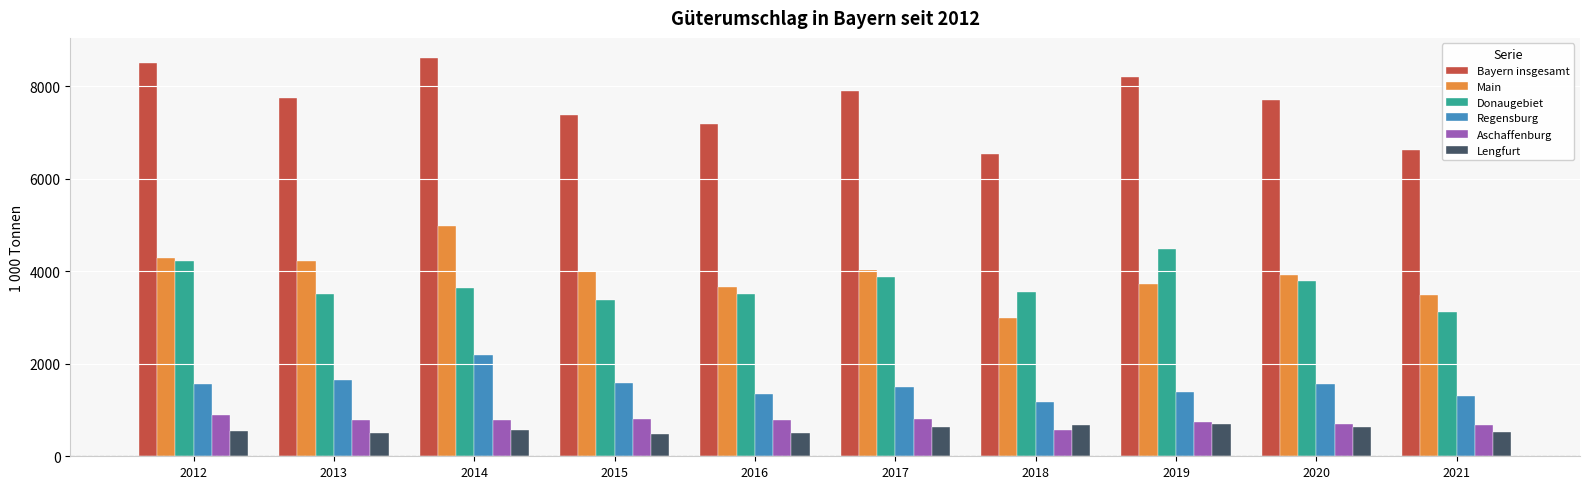

Are the bars grouped side by side (vs. stacked)?

Yes